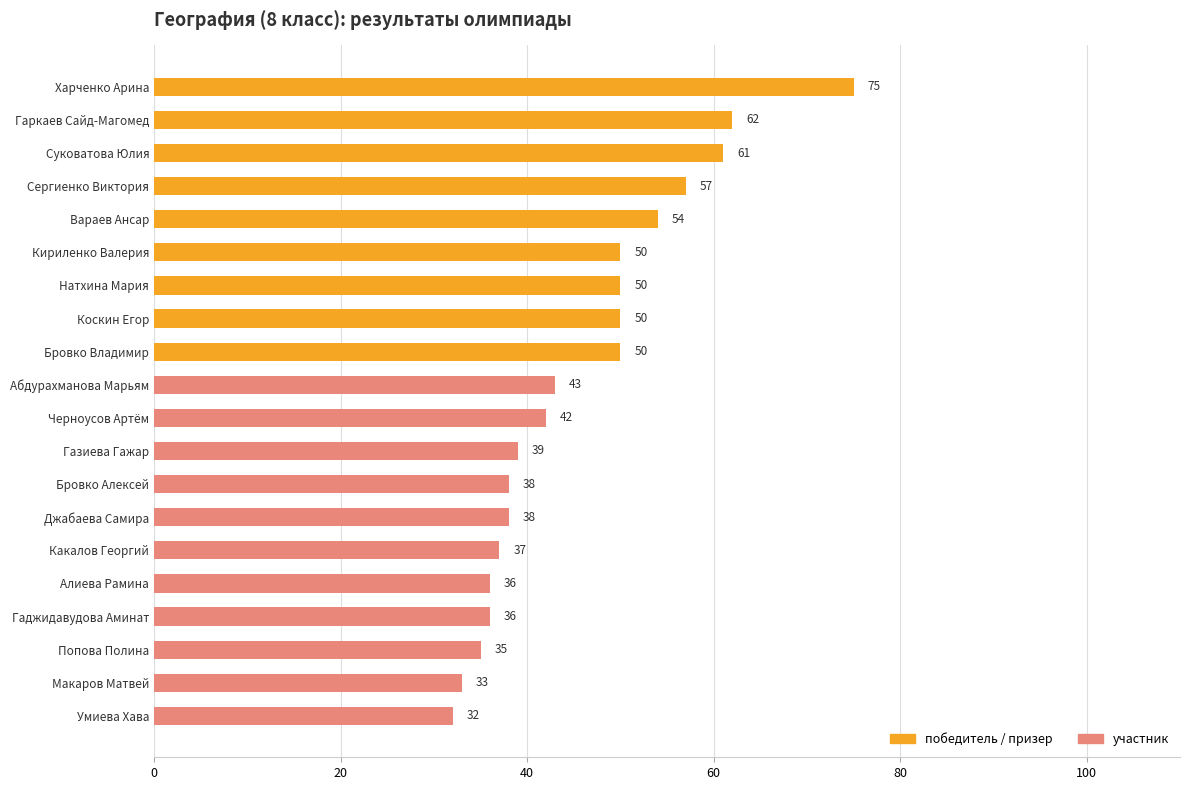

Is it true that the value at Вараев Ансар is 54?

True